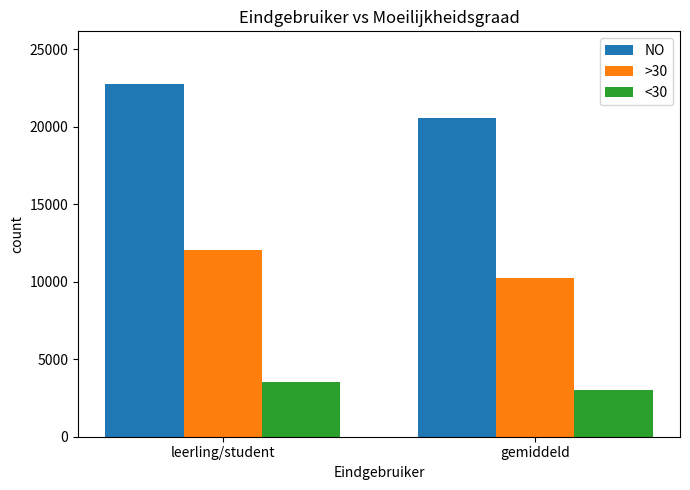

What is the difference between the highest and lowest values at gemiddeld?

17546